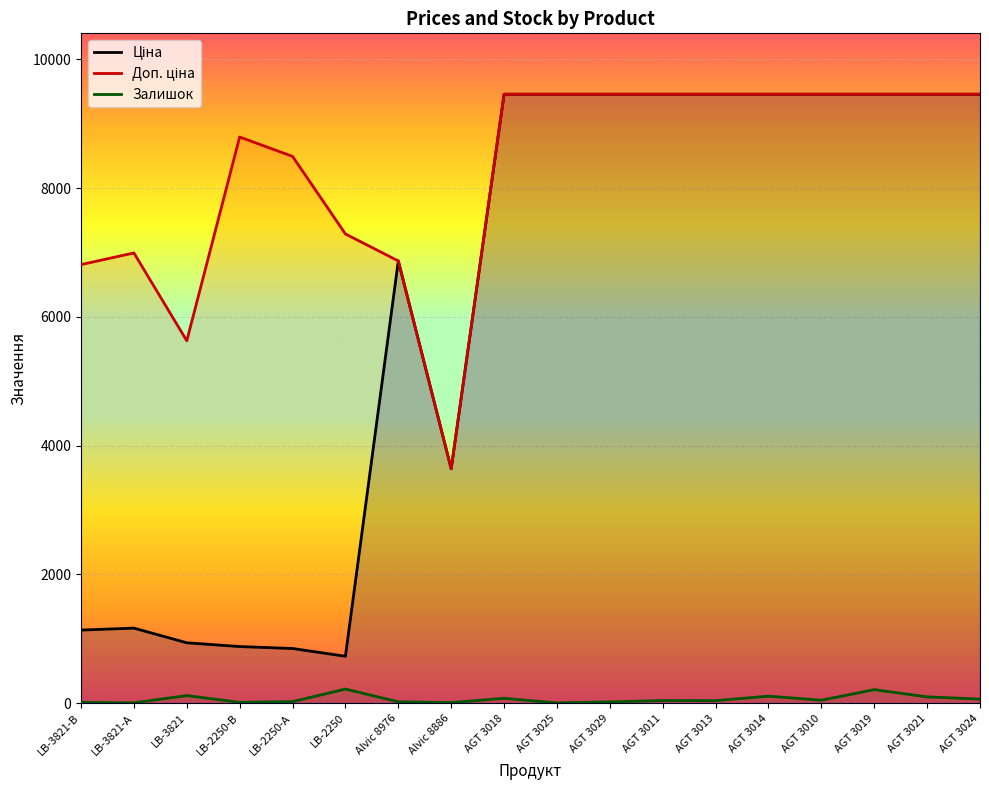

At which label is Залишок closest to 111?

AGT 3014